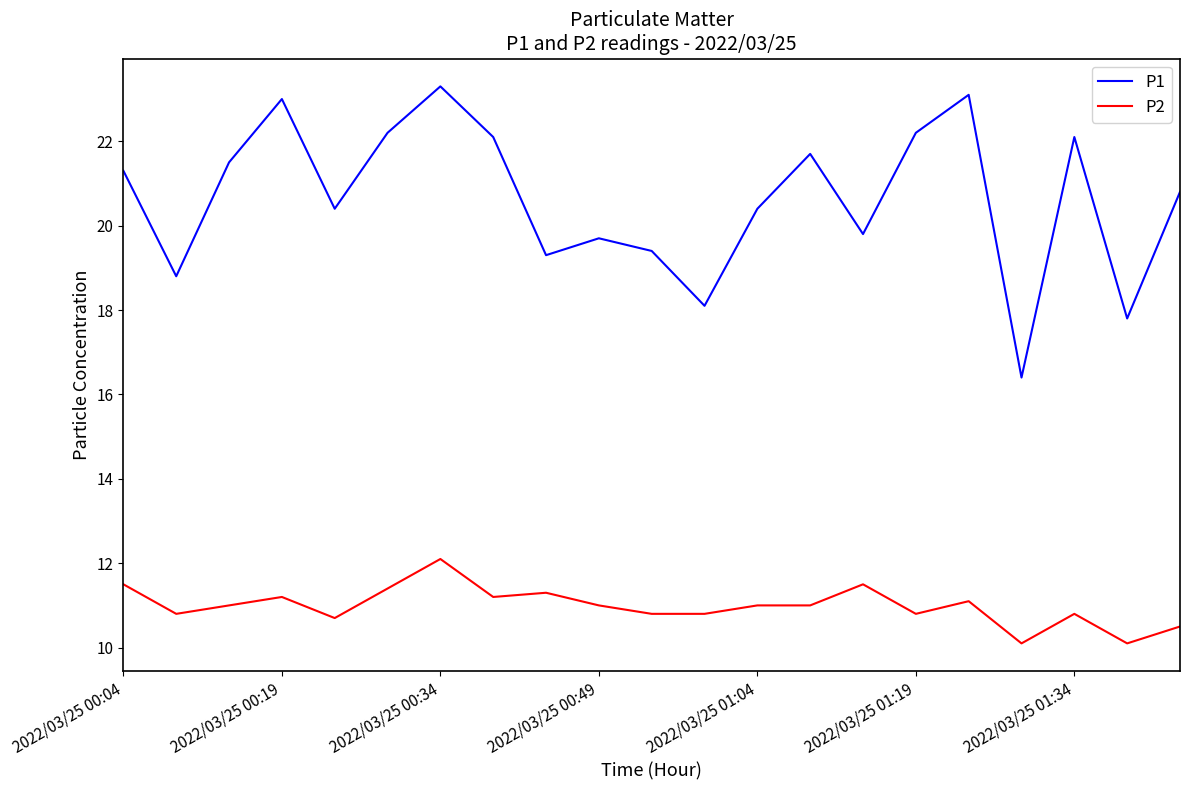

True or false: P1 and P2 cross at least once.

False